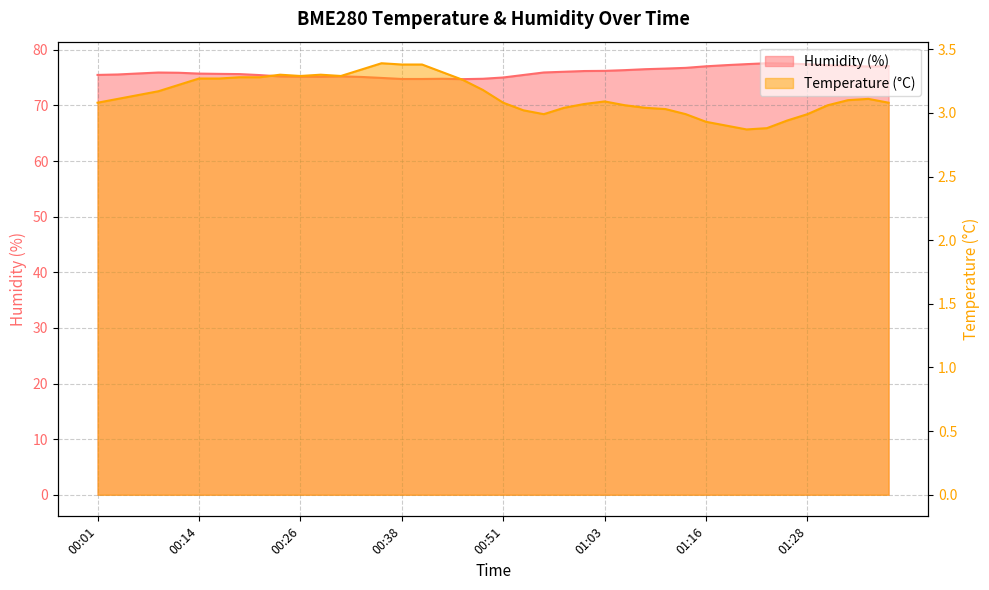

At which category is the sum across all series the highest?

01:23